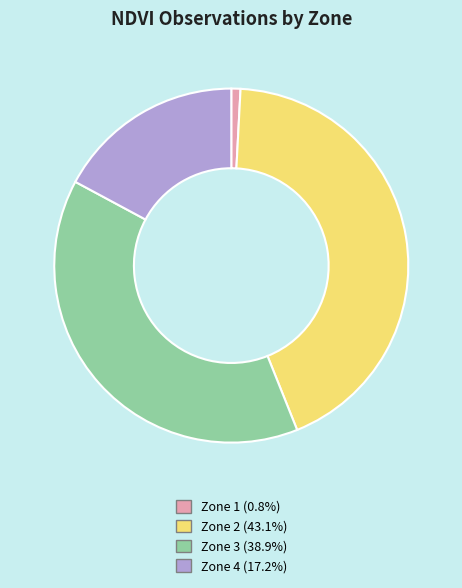

Which slice is the largest?

Zone 2